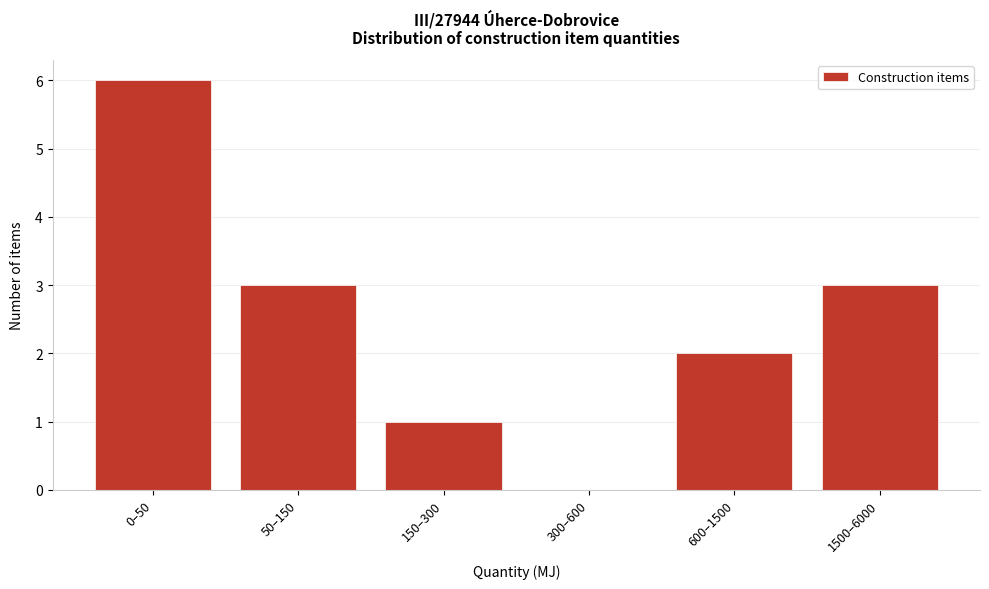

Reading left to right, list all the values displayed in this chart.

0–50=6	50–150=3	150–300=1	300–600=0	600–1500=2	1500–6000=3